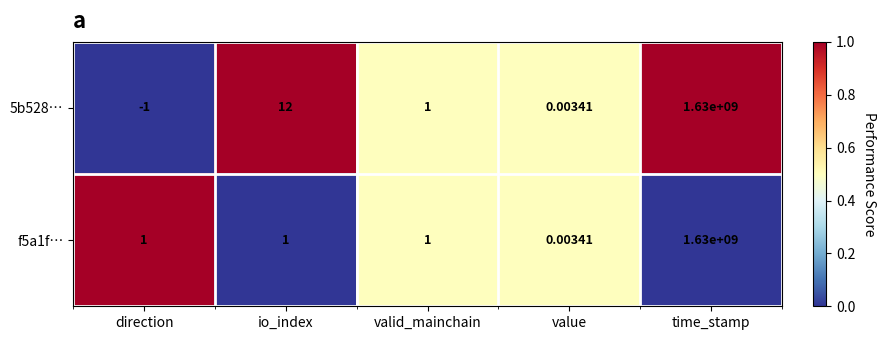

At which category is the sum across all series the highest?

time_stamp